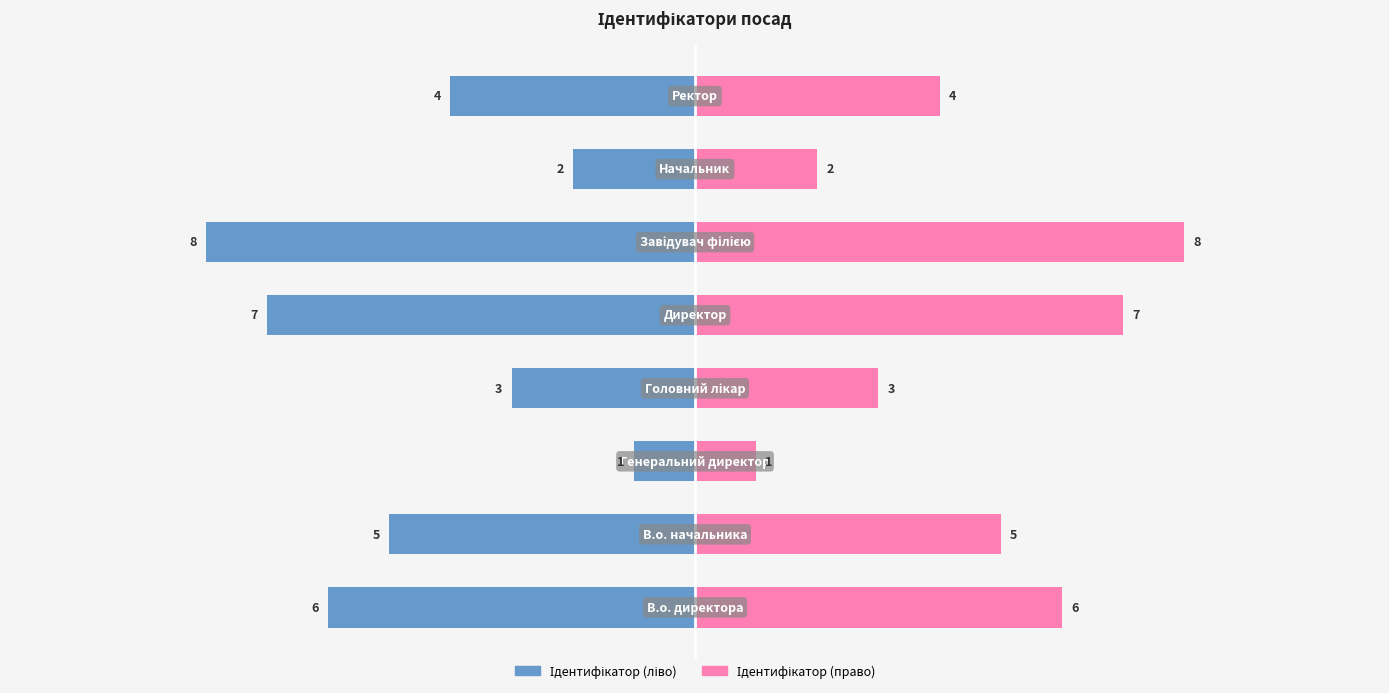

Is the value of Ідентифікатор (ліво) at 3 greater than the value of Ідентифікатор (право) at 1?

No